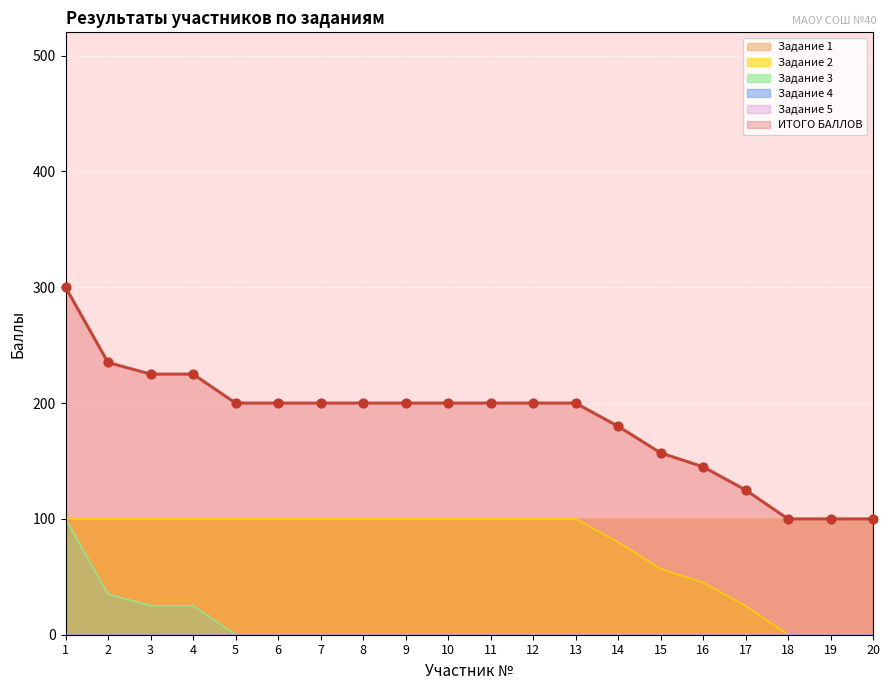

Which series contains the lowest Y value?

Задание 2